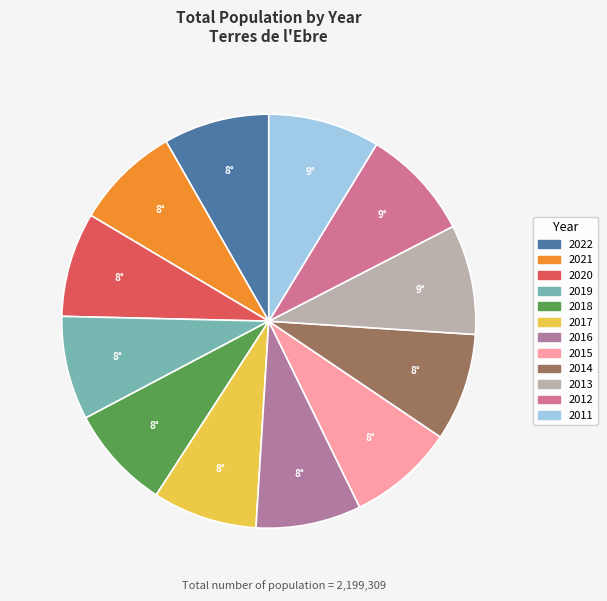

Is there any slice that represents more than half of the pie?

No